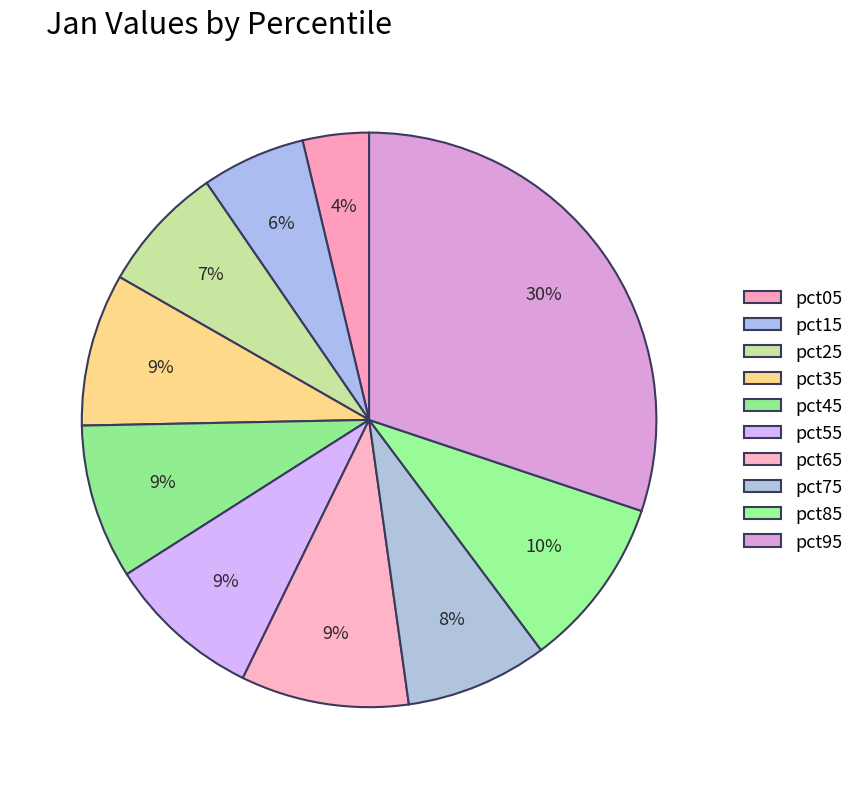

Is it true that pct15 is 6% of the pie?

True